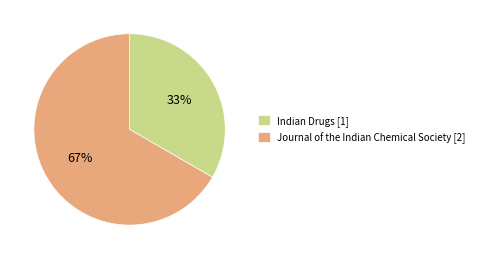

Which category accounts for the majority?

Journal of the Indian Chemical Society [2]